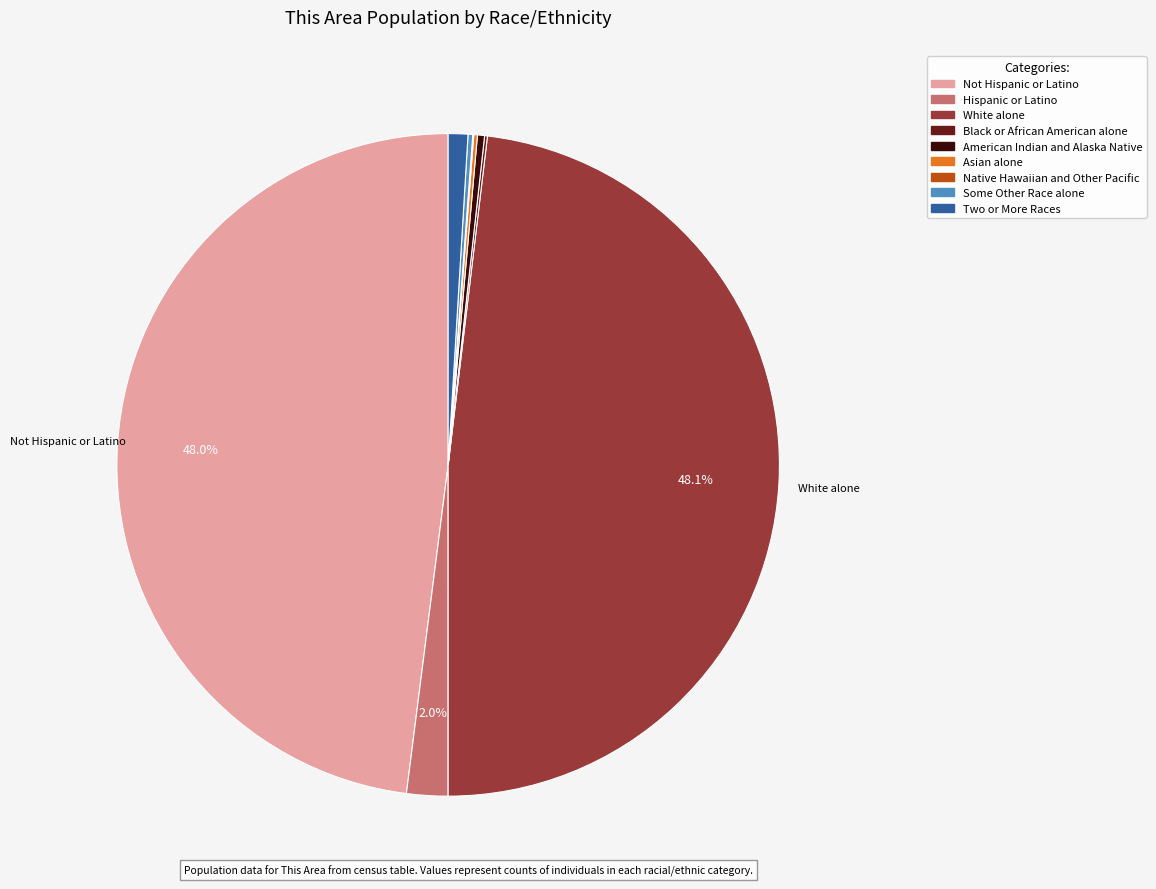

Between Not Hispanic or Latino and Two or More Races, which is larger?

Not Hispanic or Latino